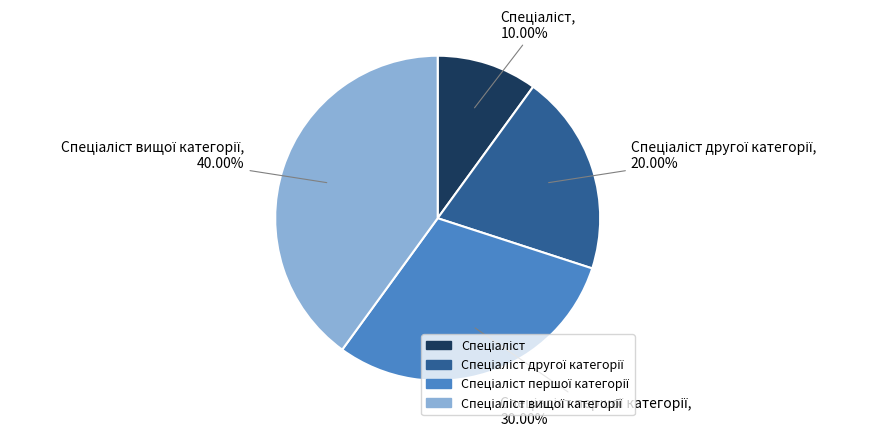

Is there any slice that represents more than half of the pie?

No